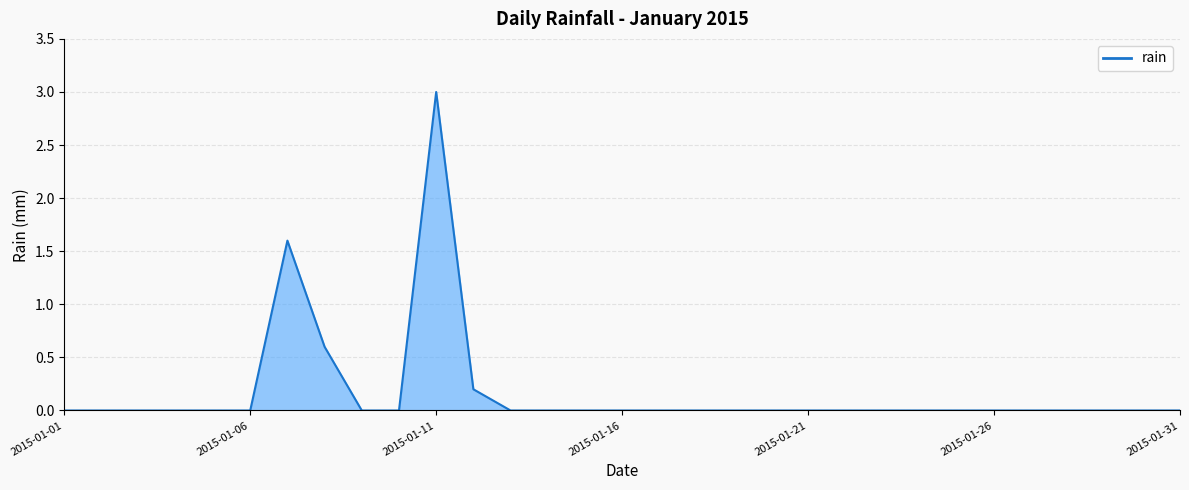

What is the maximum value shown in the chart?

3.0